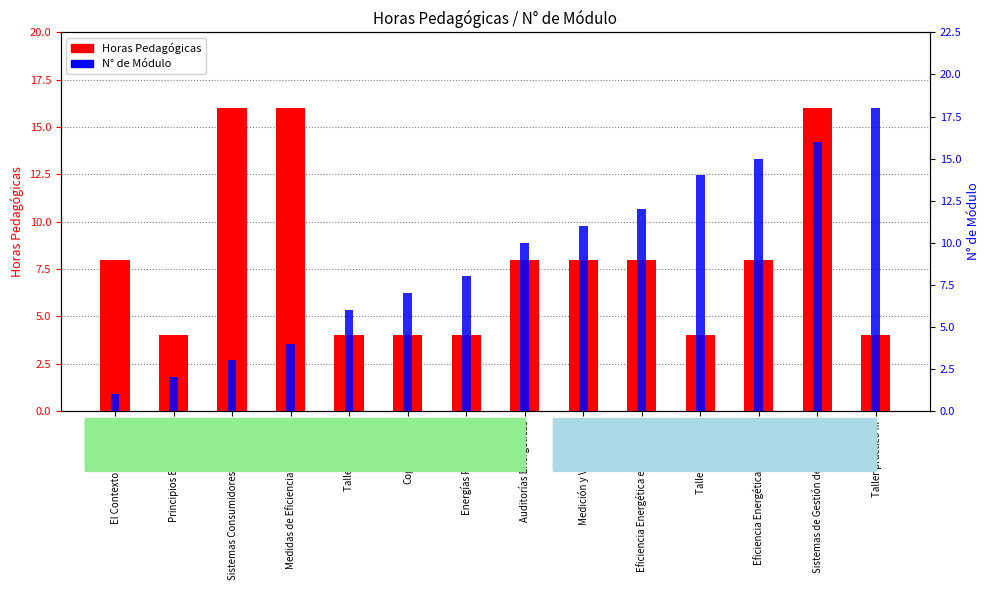

Which series has the largest range (max minus min)?

N° de Módulo